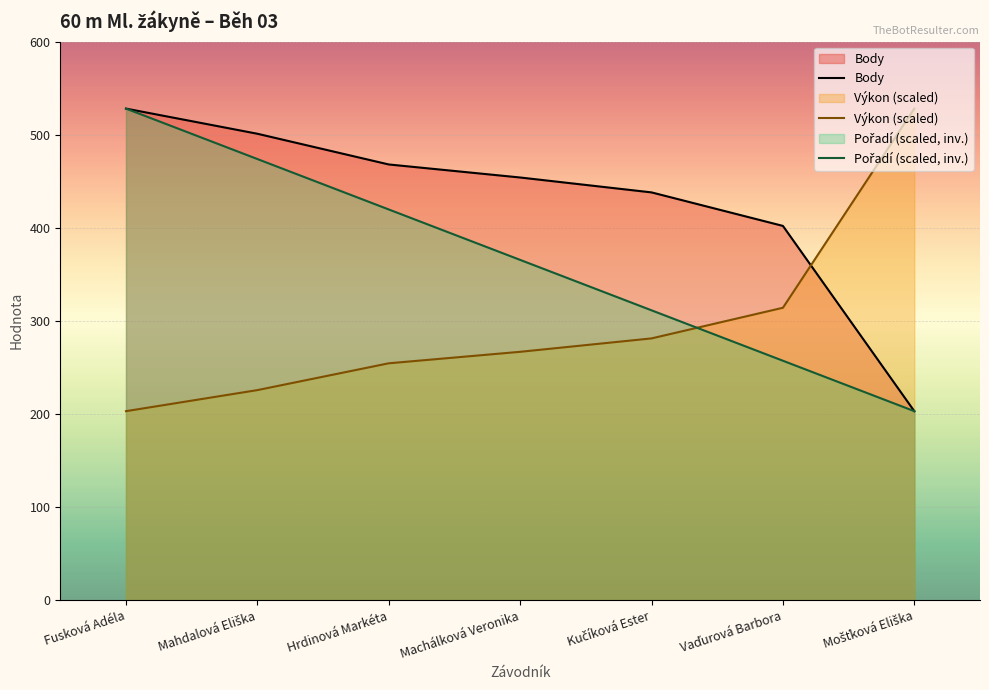

What are all the series names shown in the legend?

Body, Výkon (scaled), Pořadí (scaled, inv.)